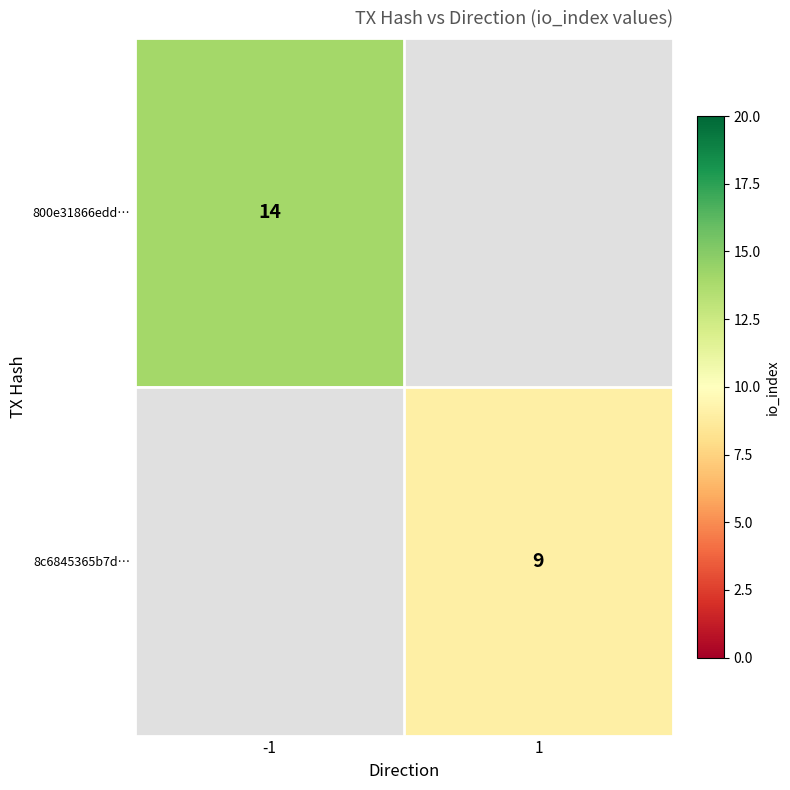

Is the value of 8c6845365b7d… at 1 greater than the value of 800e31866edd… at -1?

No